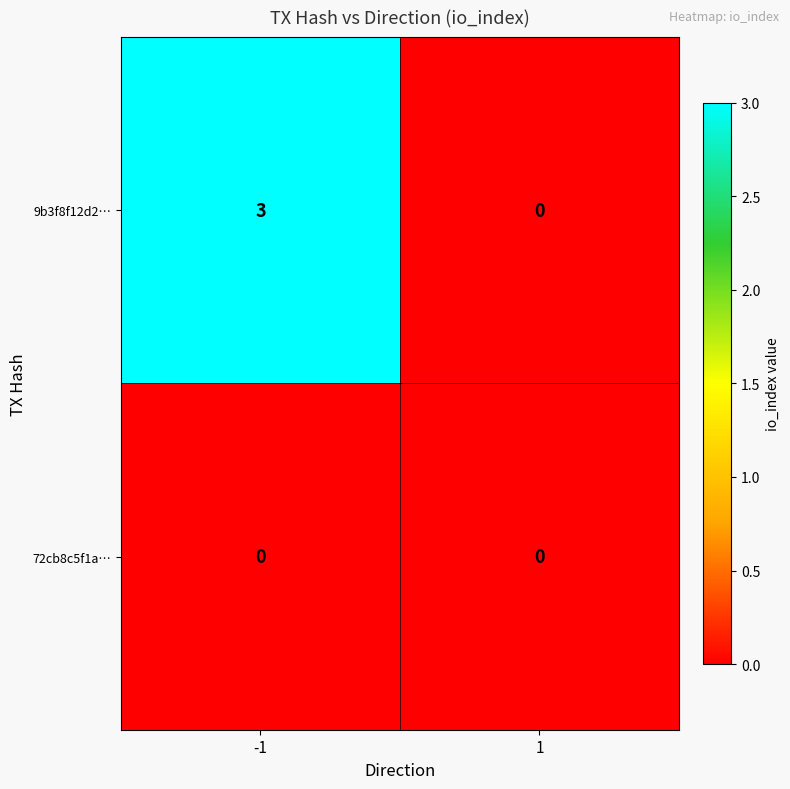

Reading left to right, transcribe all the data shown in this chart.

9b3f8f12d2…: 3	0
72cb8c5f1a…: 0	0